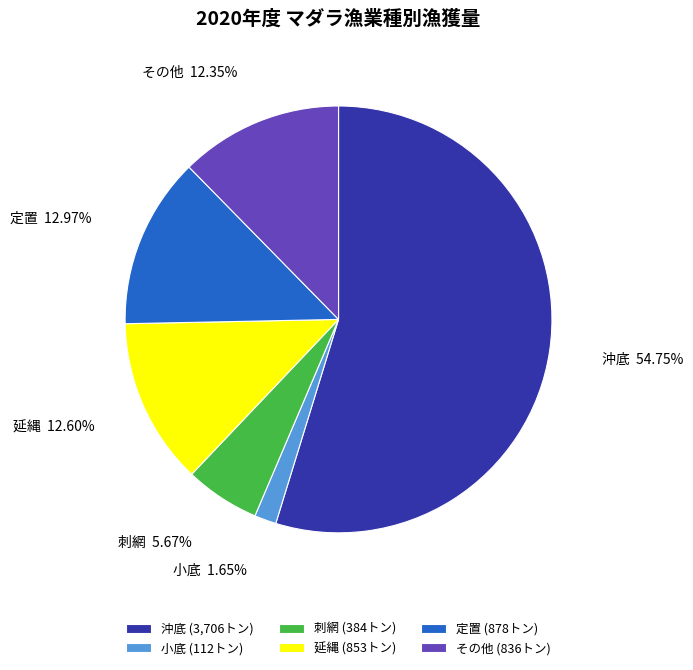

How many slices are in this pie chart?

6